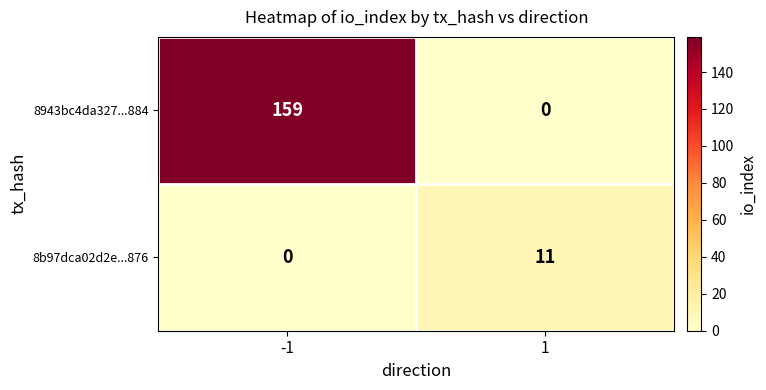

Between -1 and 1, which series saw the biggest shift?

8943bc4da327...884